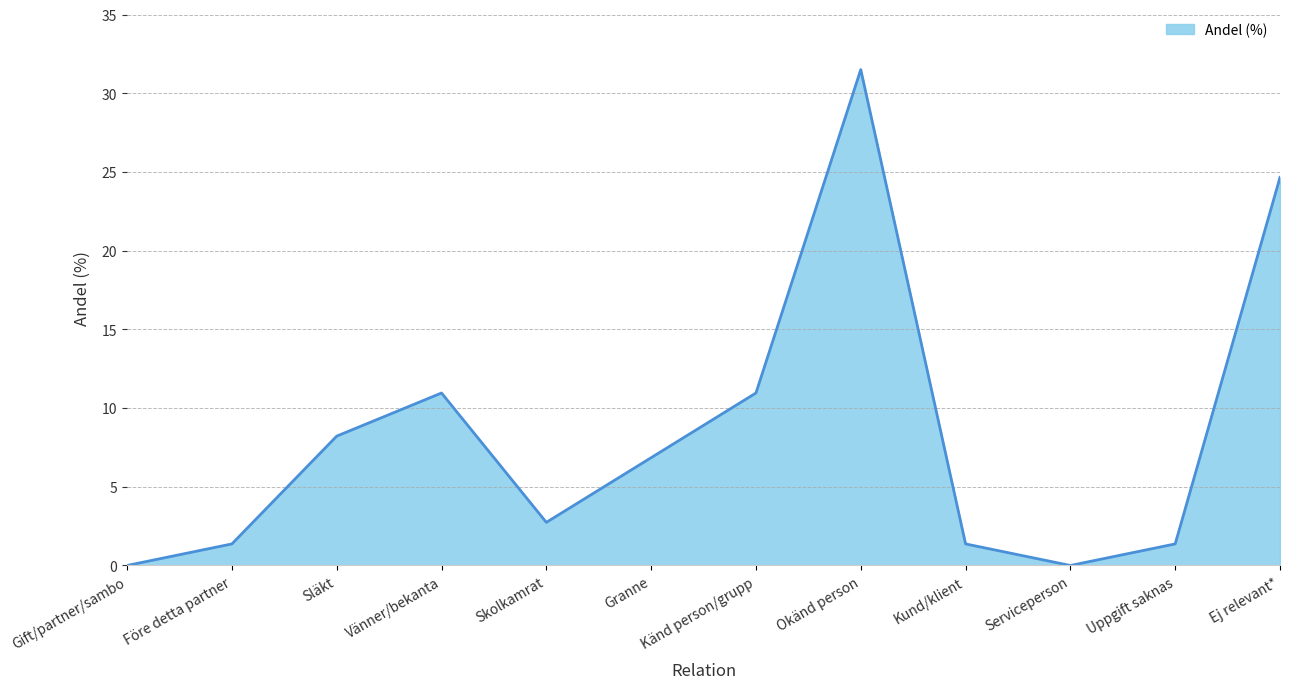

How many lines are shown in the chart?

1